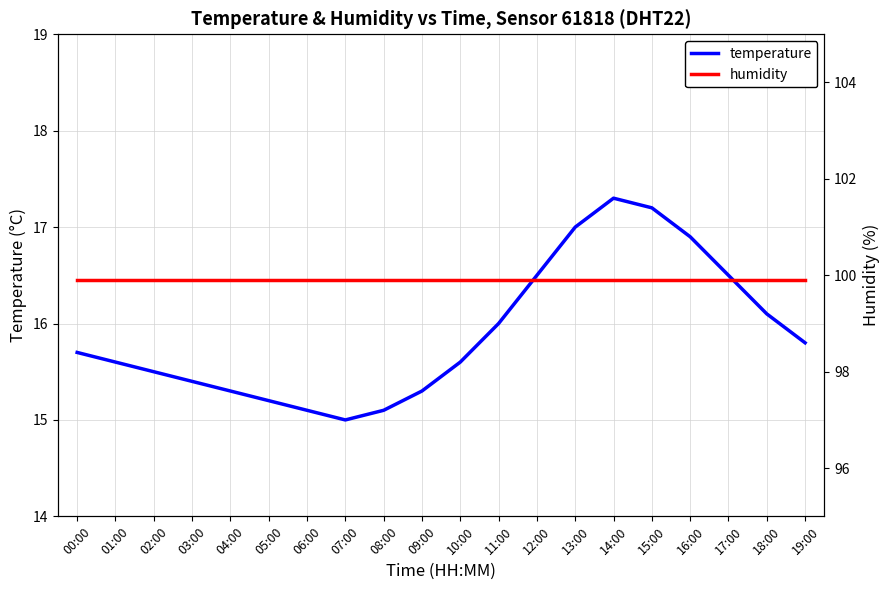

Rank the categories by temperature value from highest to lowest.

14:00, 15:00, 13:00, 16:00, 12:00, 17:00, 18:00, 11:00, 19:00, 00:00, 01:00, 10:00, 02:00, 03:00, 04:00, 09:00, 05:00, 06:00, 08:00, 07:00